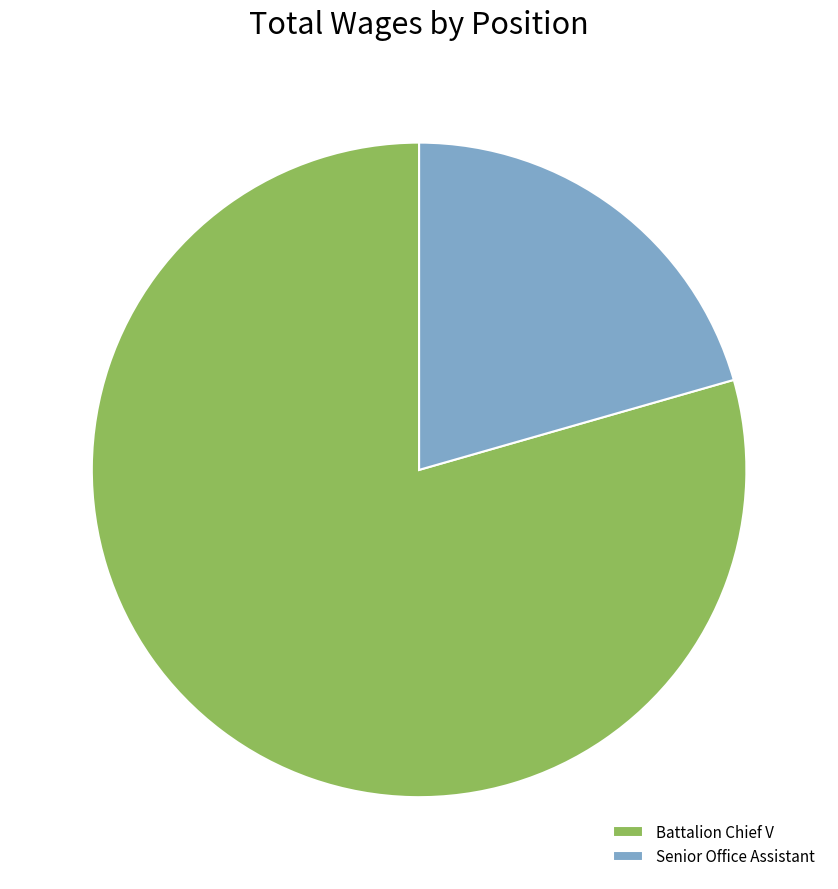

Do Senior Office Assistant and Battalion Chief V together represent more than half of the pie?

Yes